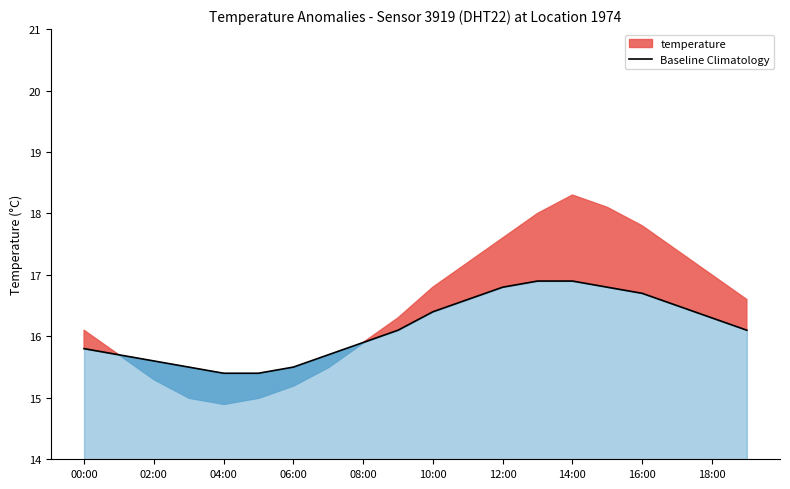

What position from the right is 17?

3